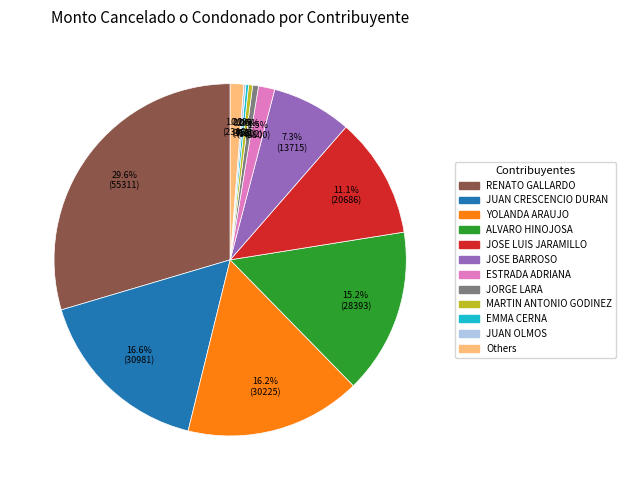

Is there any slice that represents more than half of the pie?

No